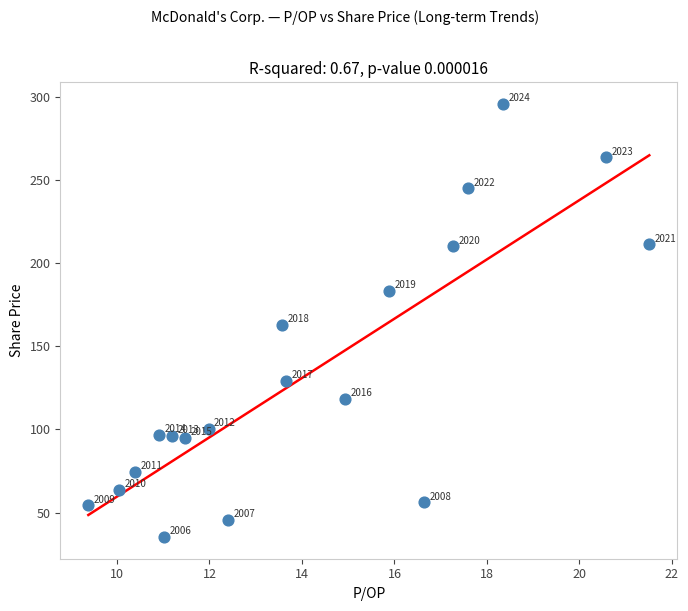

What is the range of X values (max minus min)?

12.1